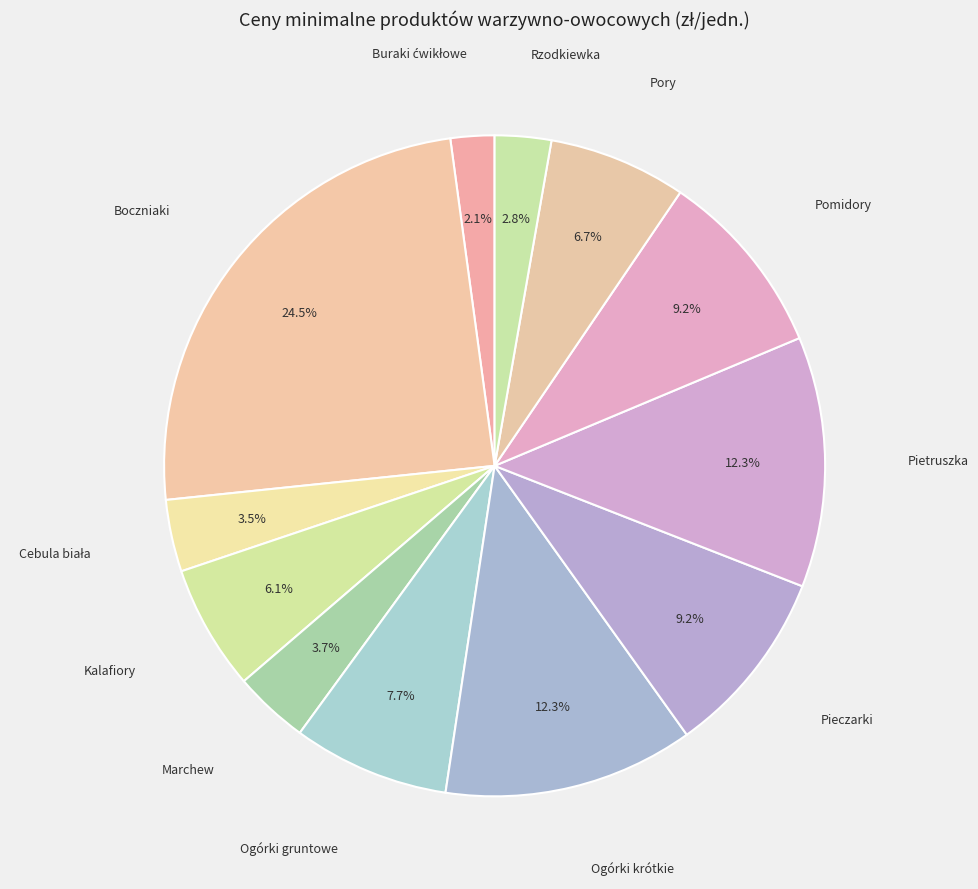

How many slices are in this pie chart?

12